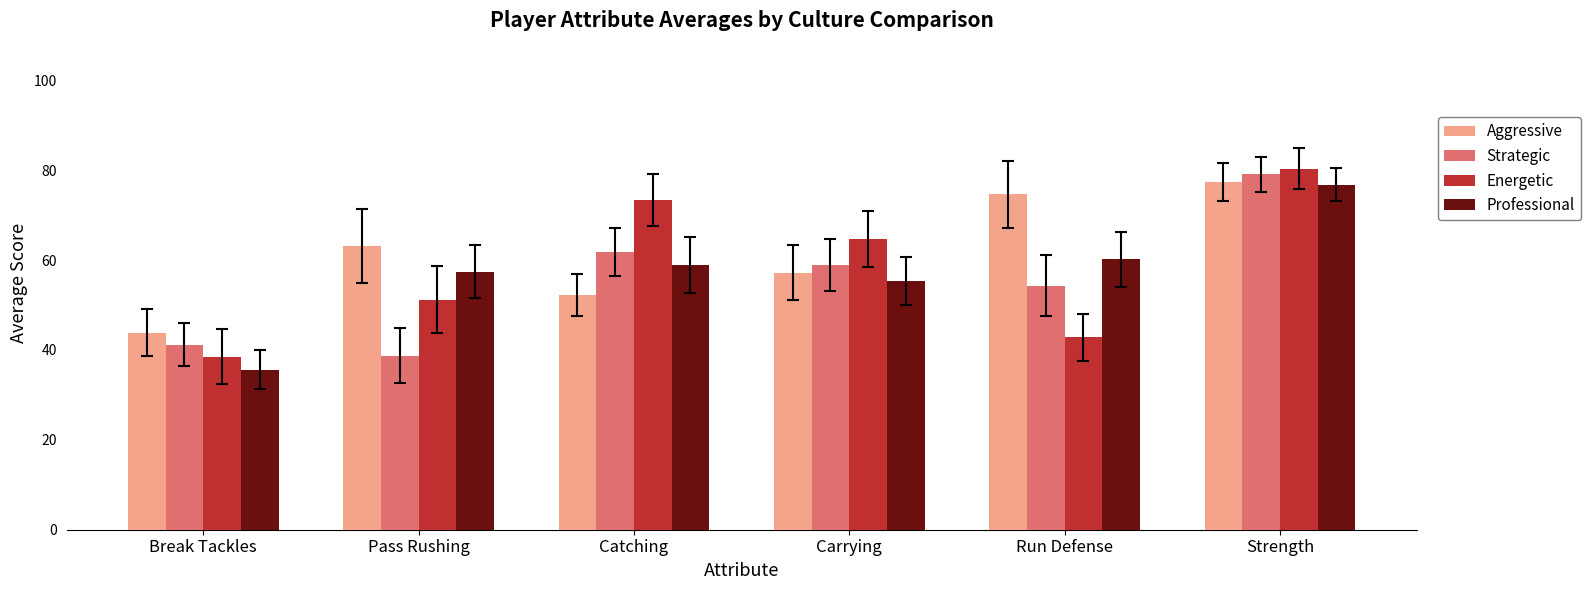

At which category is the sum across all series the highest?

Strength